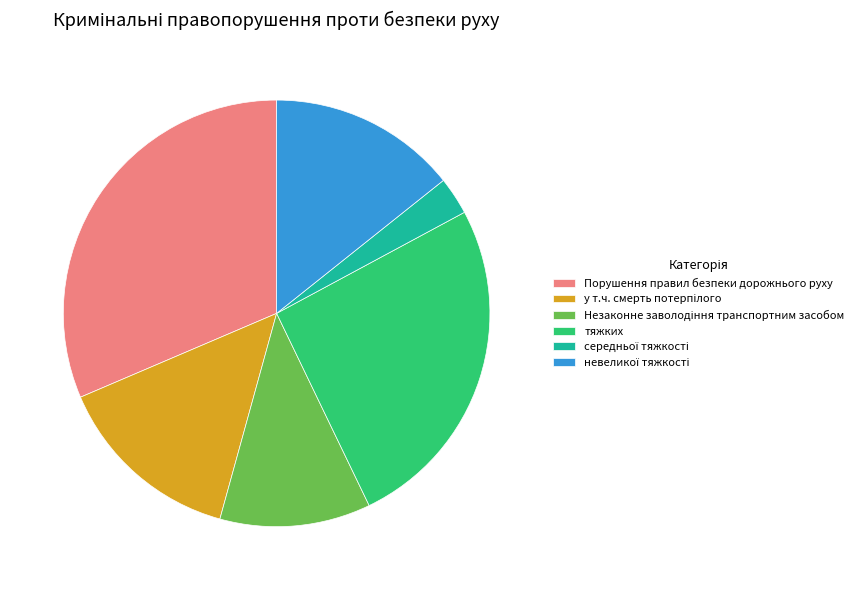

How many slices are in this pie chart?

6